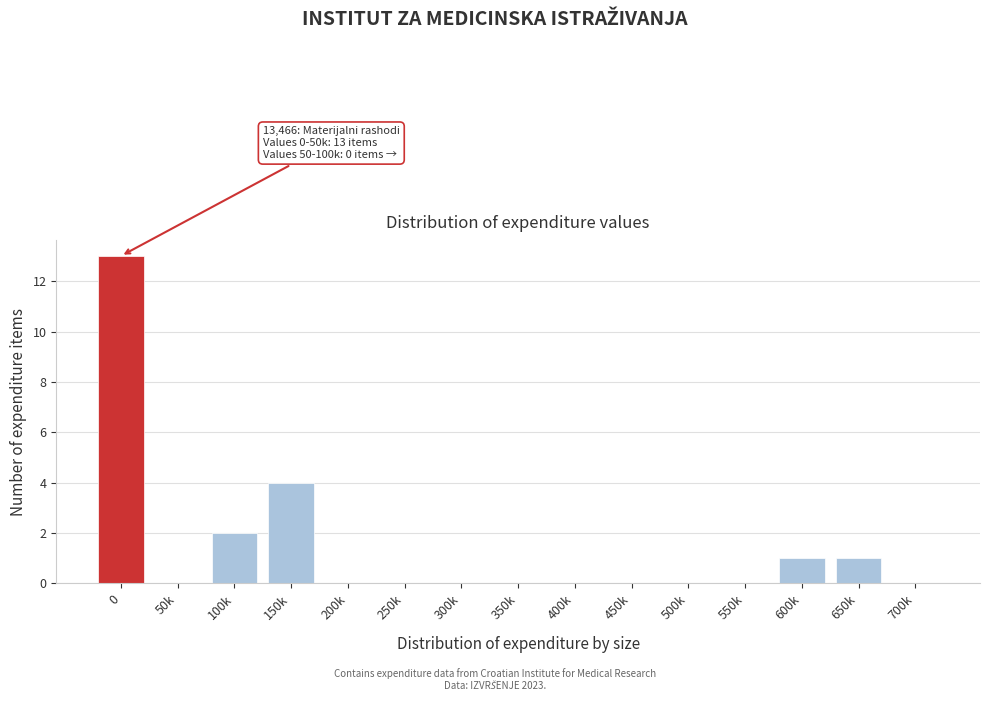

Reading left to right, extract all data points from this chart.

0=13	50k=0	100k=2	150k=4	200k=0	250k=0	300k=0	350k=0	400k=0	450k=0	500k=0	550k=0	600k=1	650k=1	700k=0